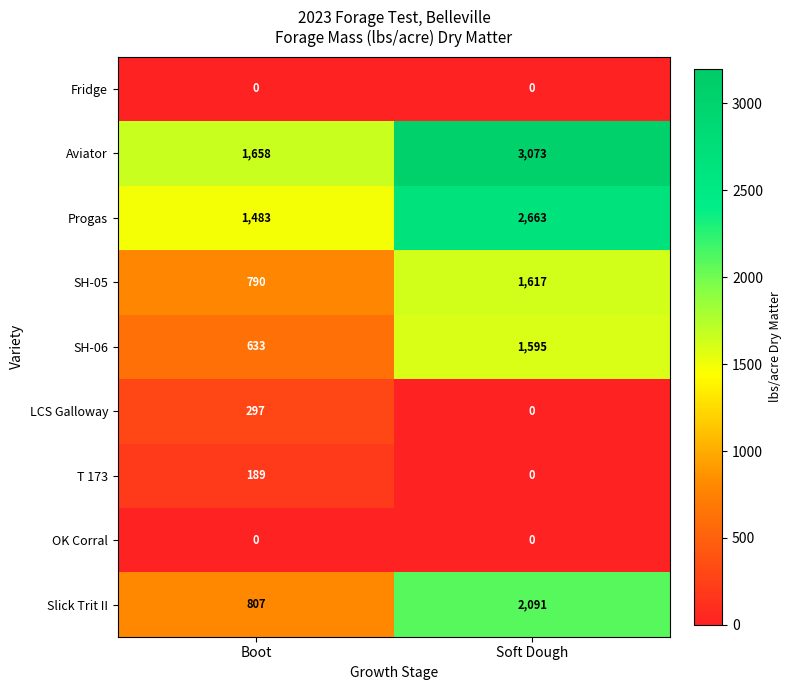

Reading left to right, what are all the values shown in this chart?

Fridge: Boot=0	Soft Dough=0
Aviator: Boot=1658	Soft Dough=3073
Progas: Boot=1483	Soft Dough=2663
SH-05: Boot=790	Soft Dough=1617
SH-06: Boot=633	Soft Dough=1595
LCS Galloway: Boot=297	Soft Dough=0
T 173: Boot=189	Soft Dough=0
OK Corral: Boot=0	Soft Dough=0
Slick Trit II: Boot=807	Soft Dough=2091